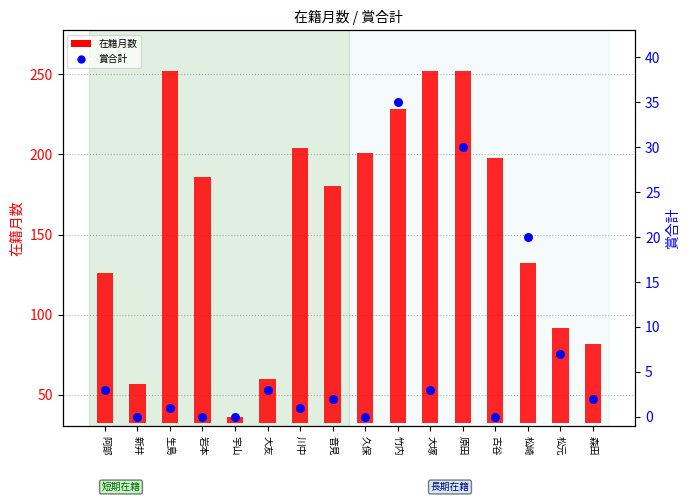

Which series contains the lowest Y value?

賞合計